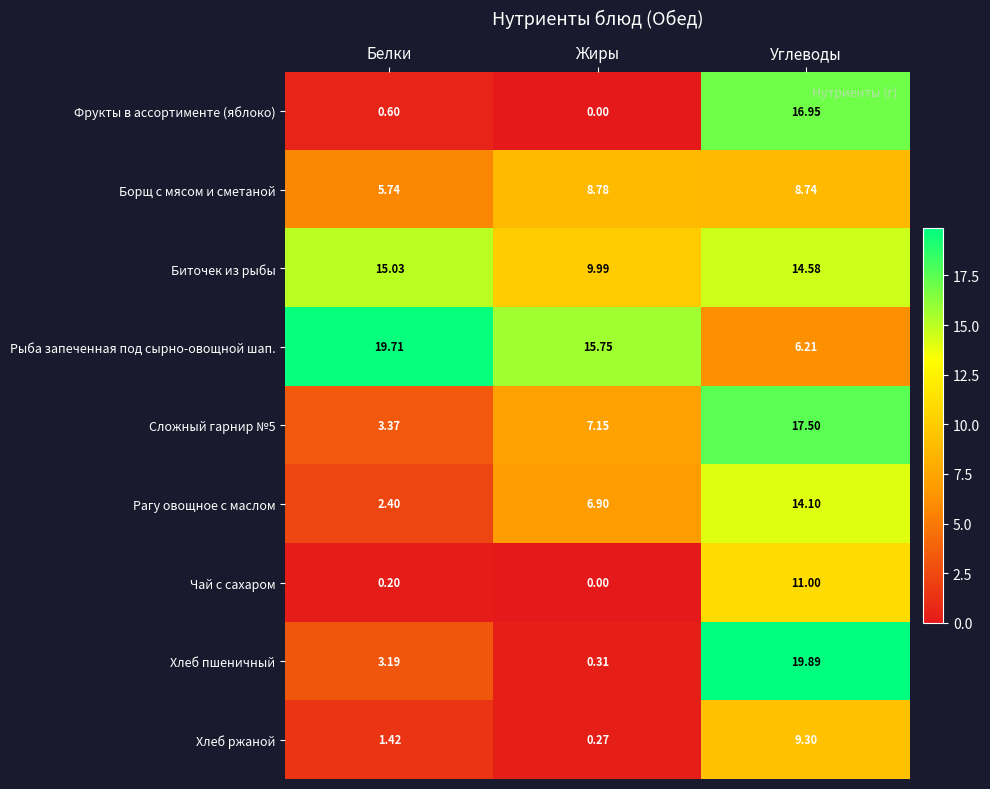

Which label corresponds to the smallest value in the chart?

Жиры